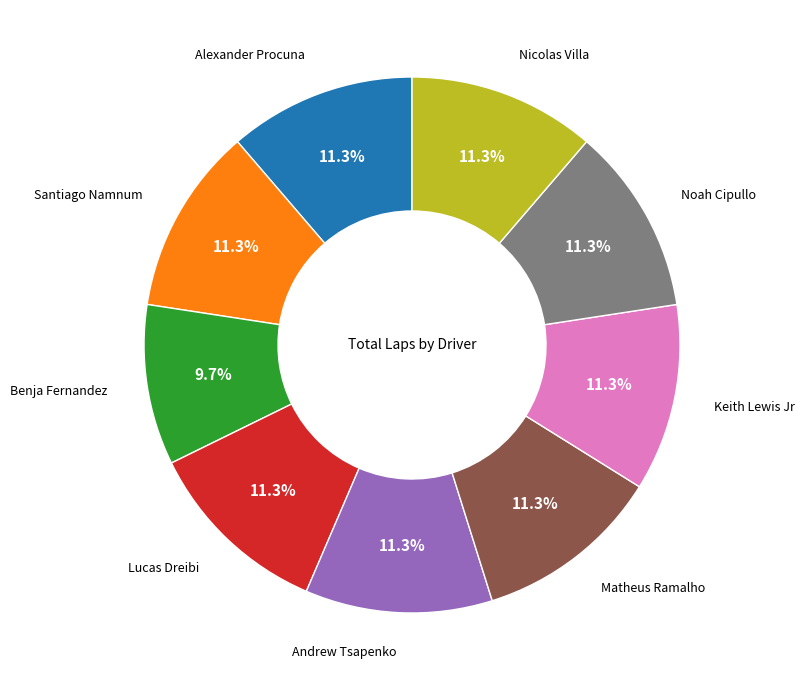

Does any single category account for the majority?

No